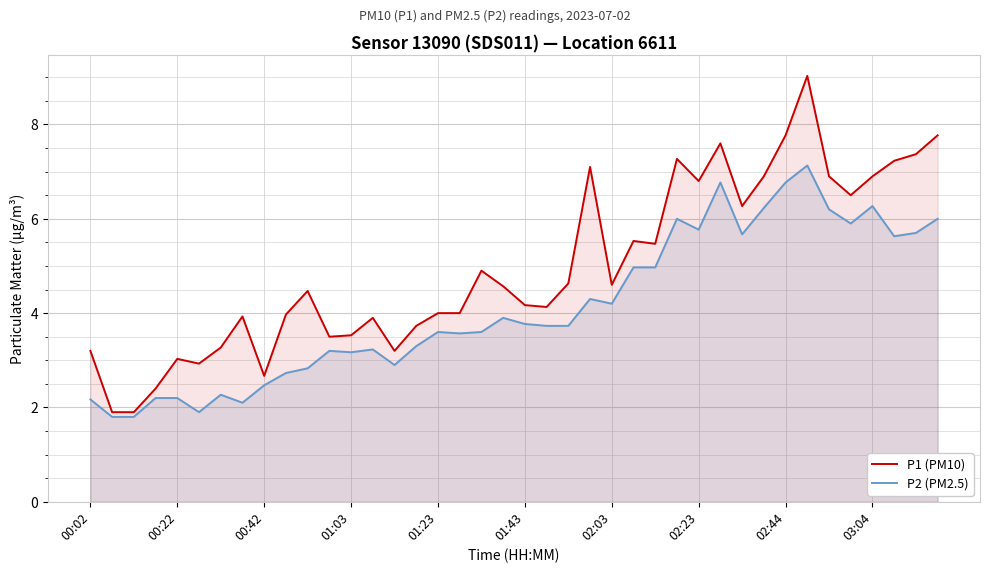

True or false: P1 (PM10) and P2 (PM2.5) intersect in this chart.

False